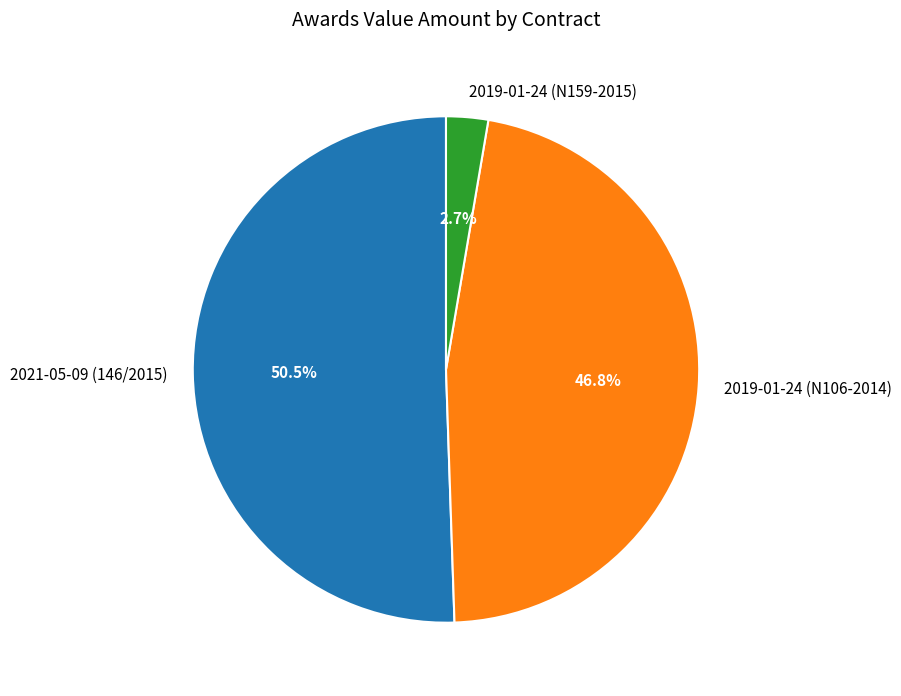

What portion of the pie excludes 2019-01-24 (N159-2015)?

97.3%